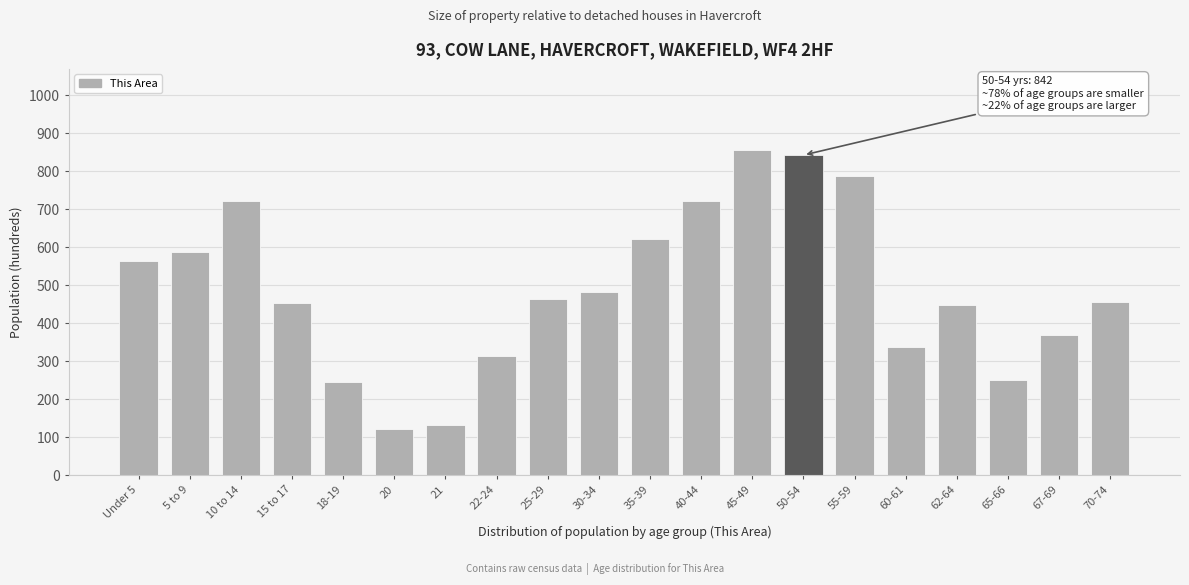

What value does the data have at 67-69?

370